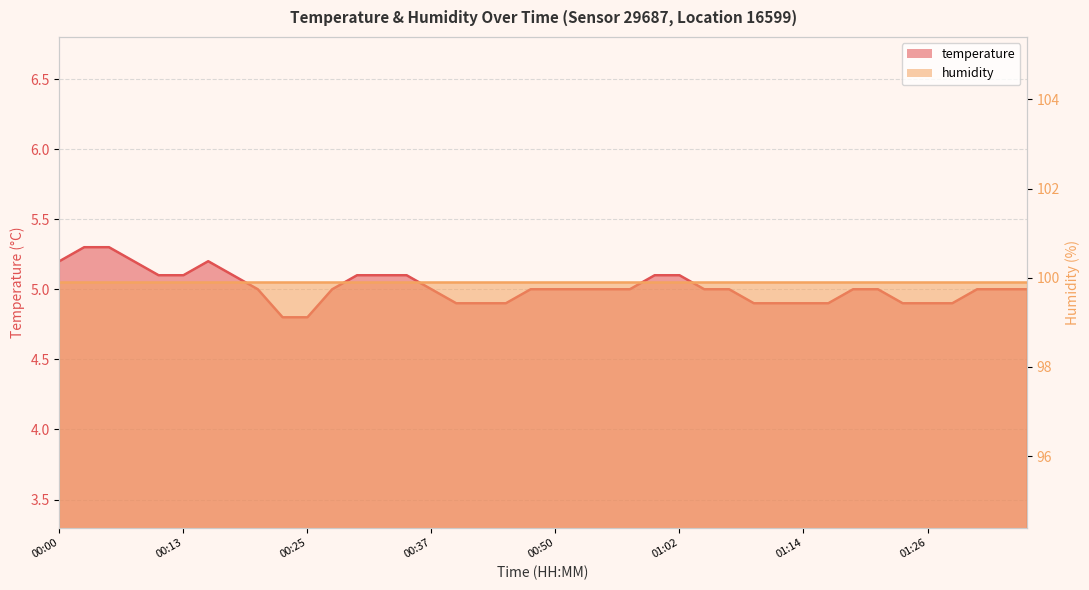

Reading left to right, what are all the values shown in this chart?

5.2	5.3	5.3	5.2	5.1	5.1	5.2	5.1	5.0	4.8	4.8	5.0	5.1	5.1	5.1	5.0	4.9	4.9	4.9	5.0	5.0	5.0	5.0	5.0	5.1	5.1	5.0	5.0	4.9	4.9	4.9	4.9	5.0	5.0	4.9	4.9	4.9	5.0	5.0	5.0